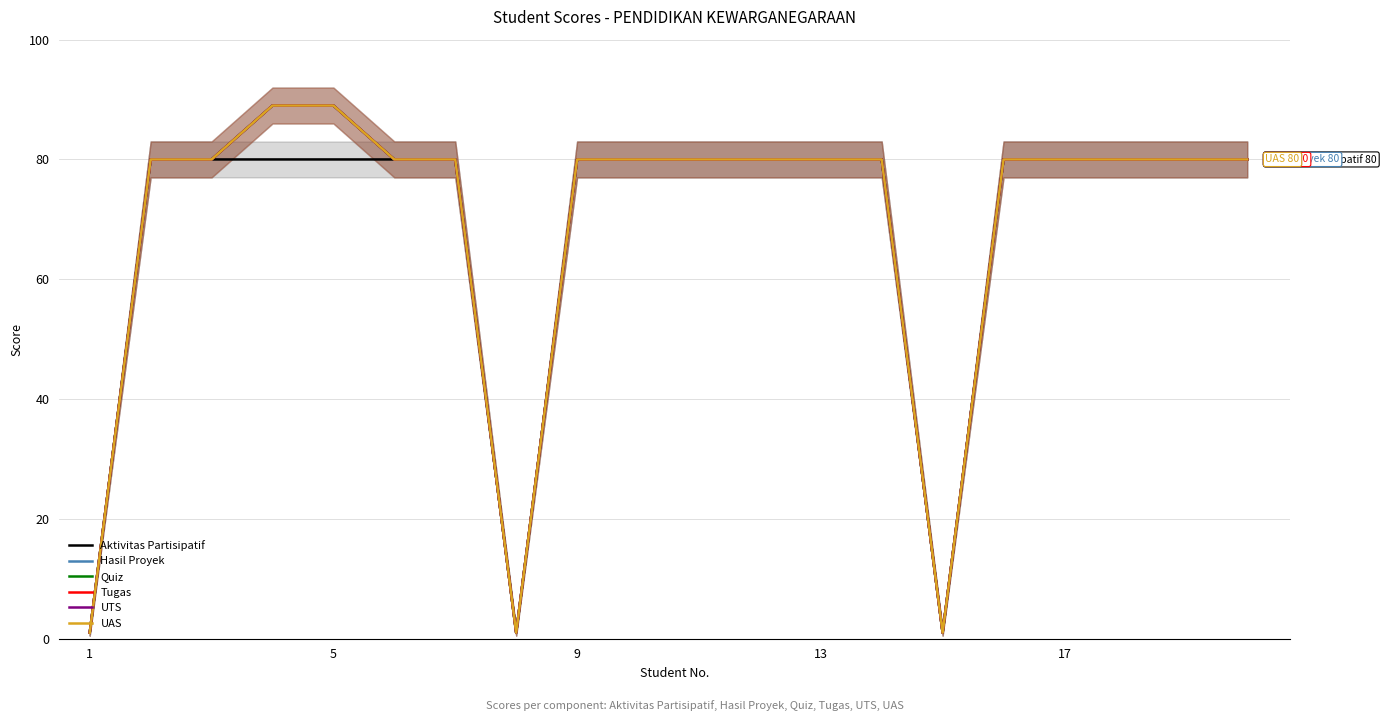

The Quiz series shows 80 at 19. True or false?

True